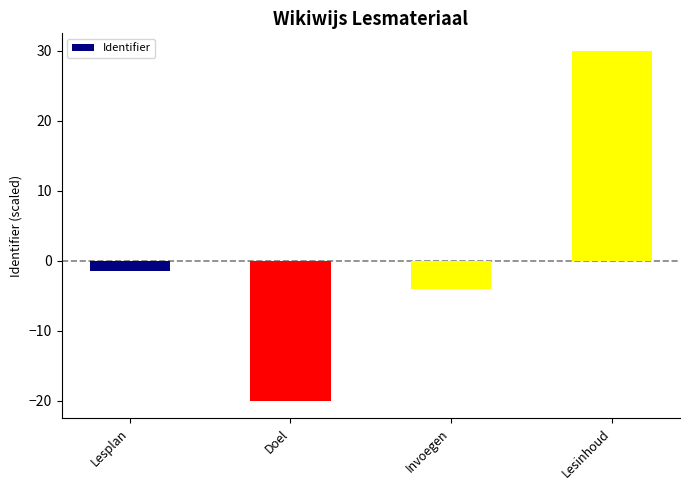

The chart shows a value of -1.0 at Invoegen. True or false?

False